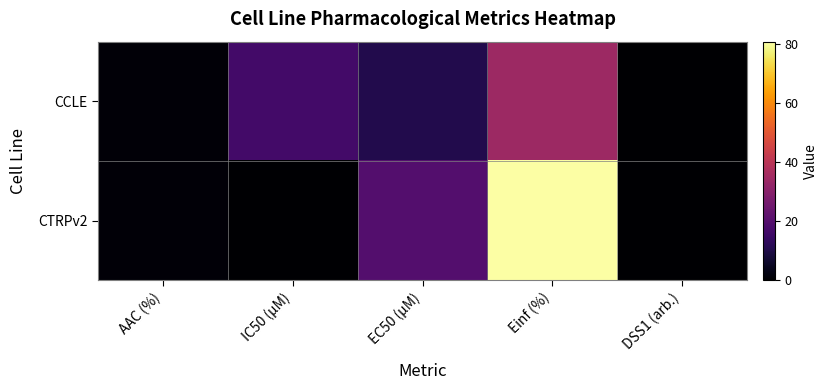

Reading left to right, extract all data points from this chart.

CCLE: AAC (%)=1.2	IC50 (µM)=16.4	EC50 (µM)=10.6	Einf (%)=34.2	DSS1 (arb.)=0.0
CTRPv2: AAC (%)=1.0	IC50 (µM)=0.0	EC50 (µM)=19.7	Einf (%)=80.7	DSS1 (arb.)=0.0